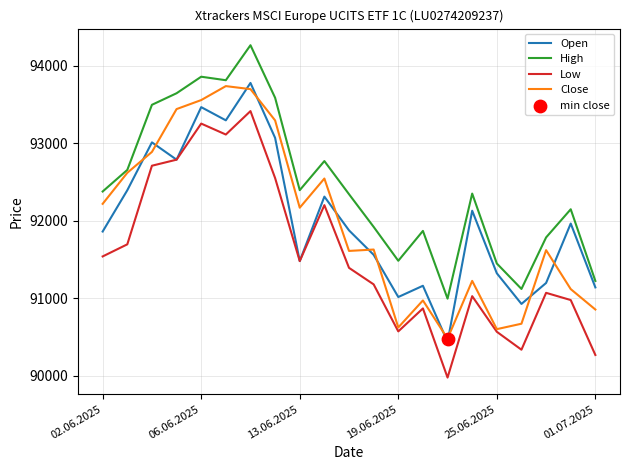

Which series has the largest total across all categories?

High